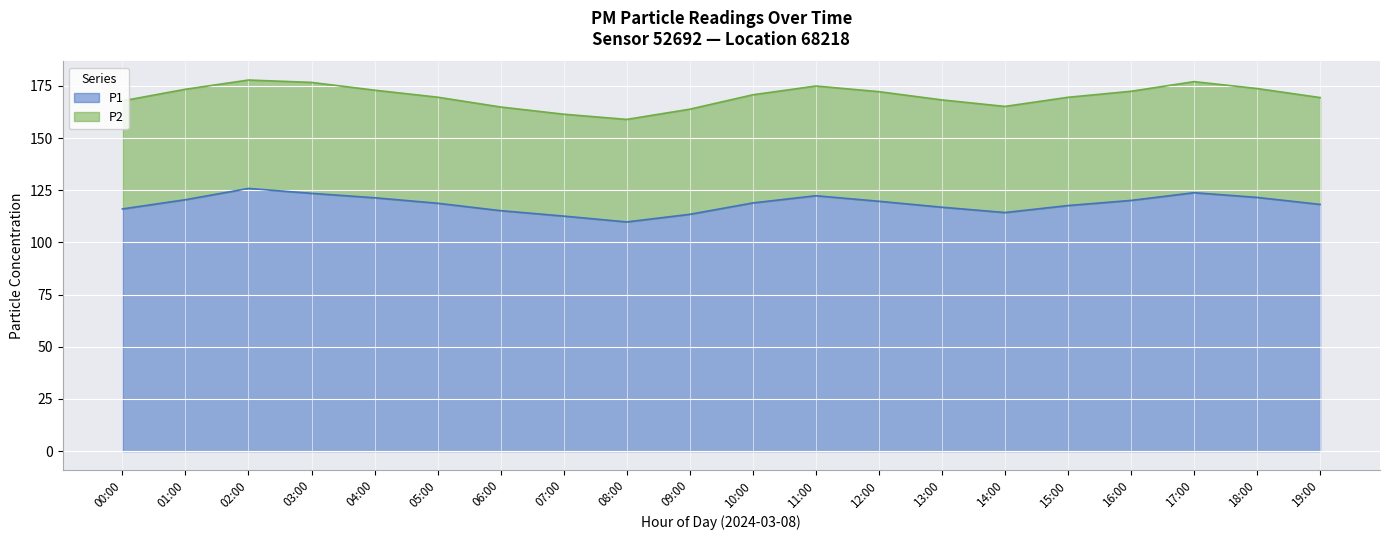

What is the minimum value shown in the chart?

109.8